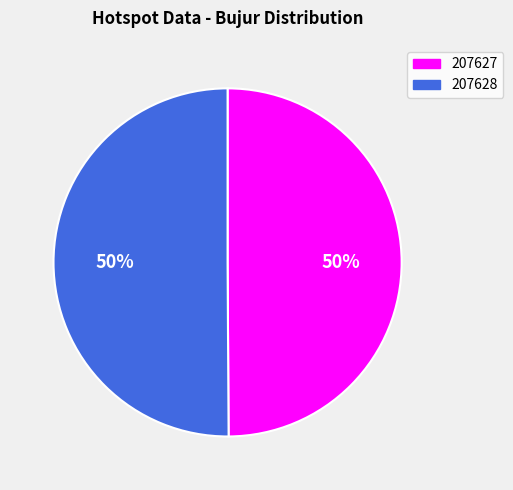

Approximately how many times larger is the value at 207628 compared to 207627?

1.0